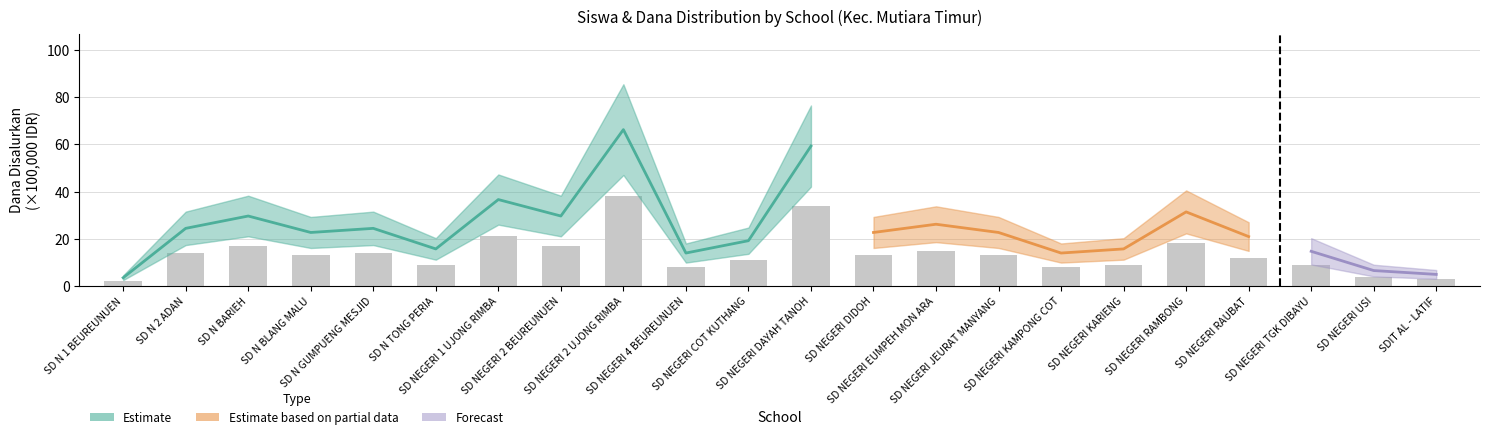

What is the label of the 12th bar from the right?

SD NEGERI COT KUTHANG